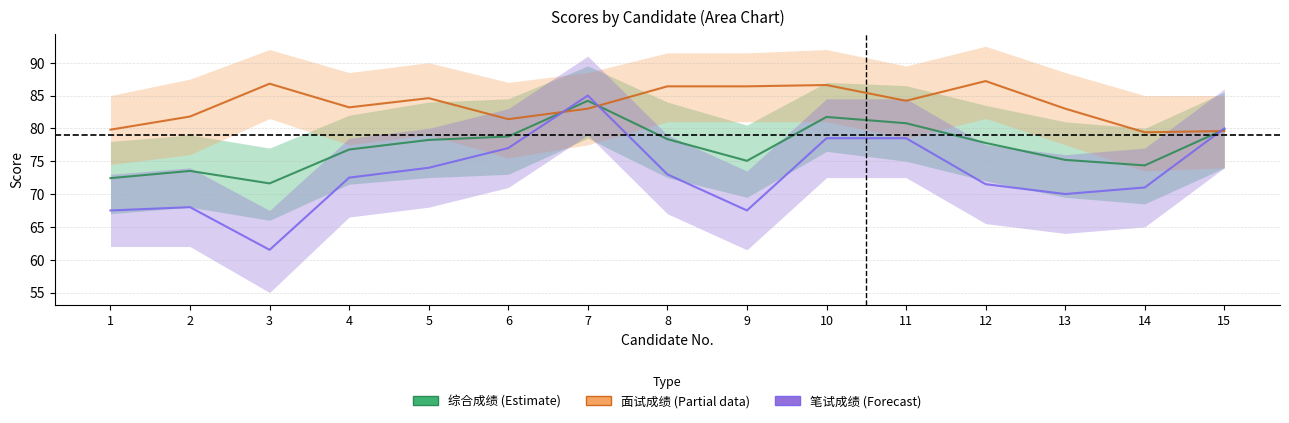

How many values in the 面试成绩(Partial) series exceed 83?

8